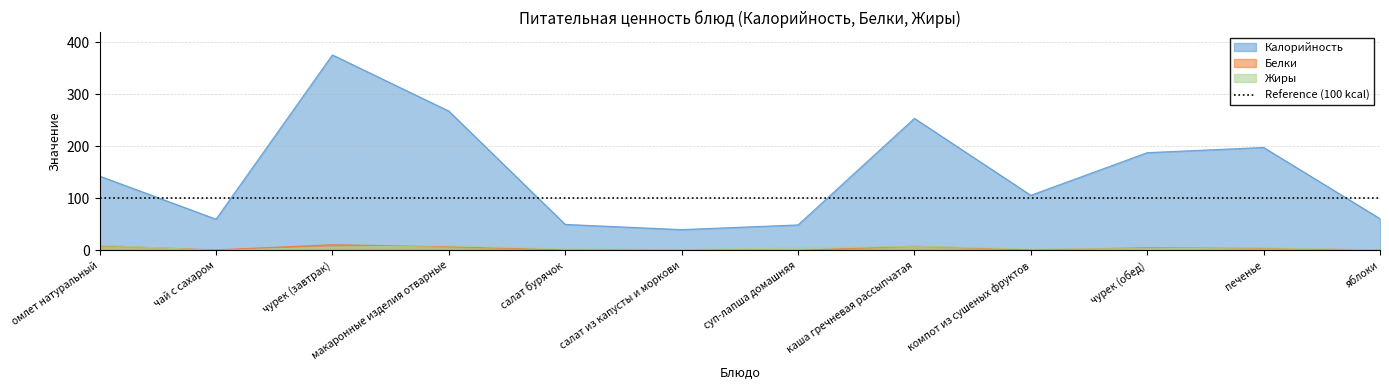

Where is the first local minimum for Калорийность?

чай с сахаром